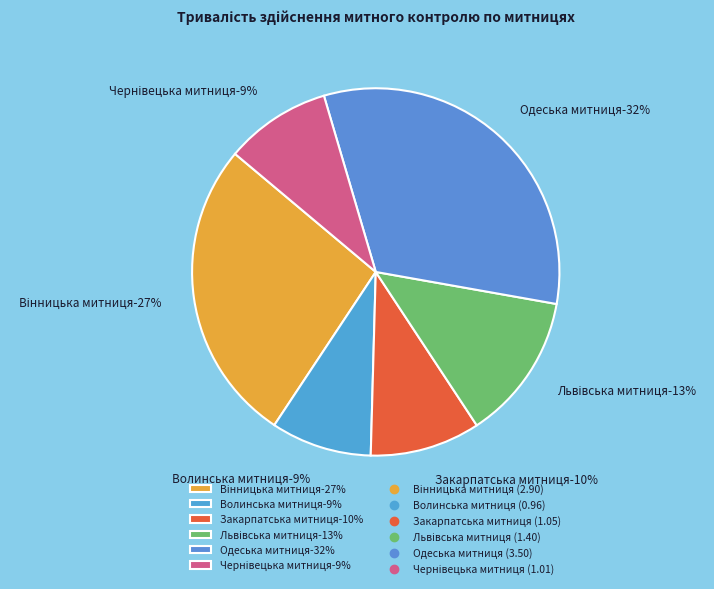

What percentage do Закарпатська митниця and Одеська митниця together represent?

42.1%